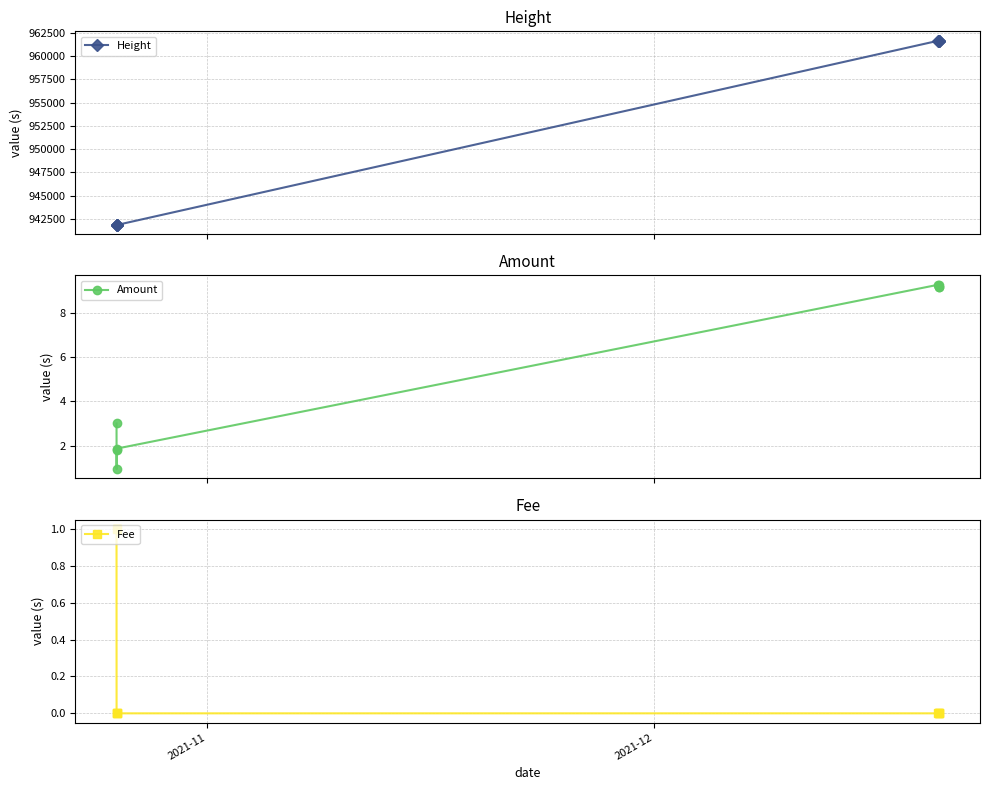

What is the lowest value of the Height series?

941832